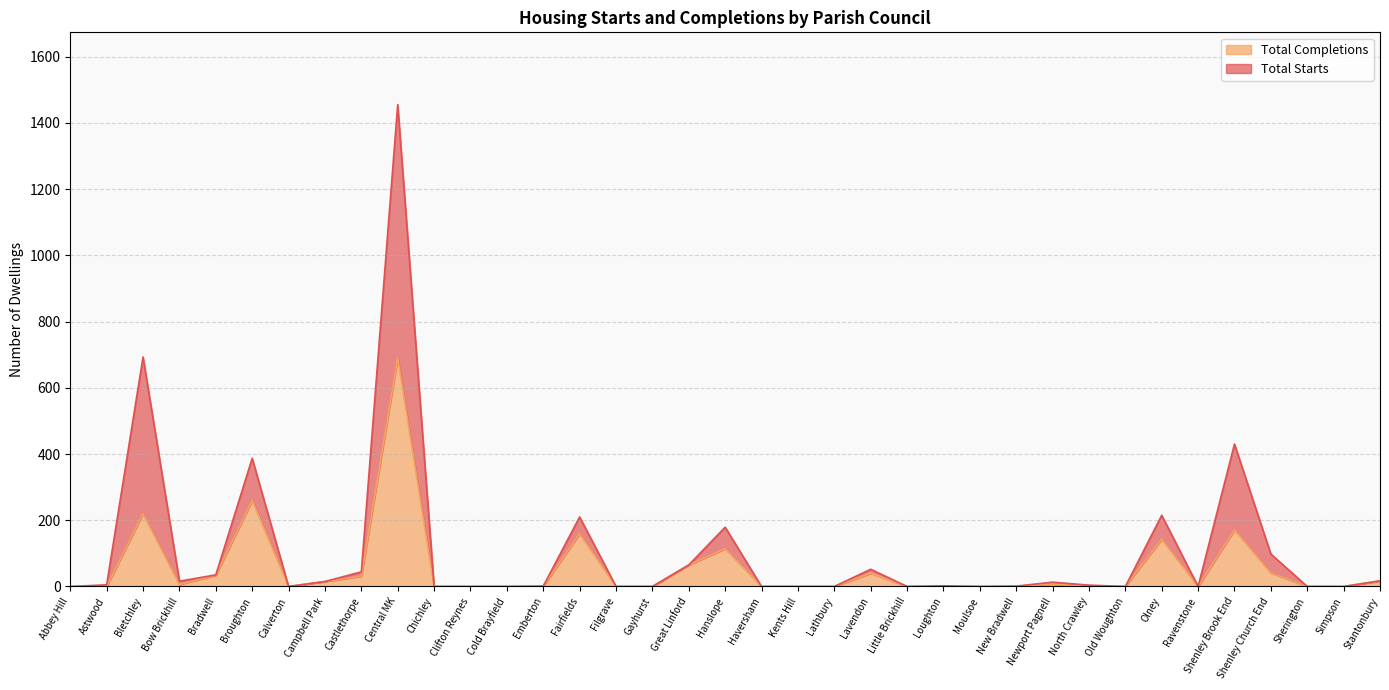

What is the label of the 11th point from the right?

New Bradwell